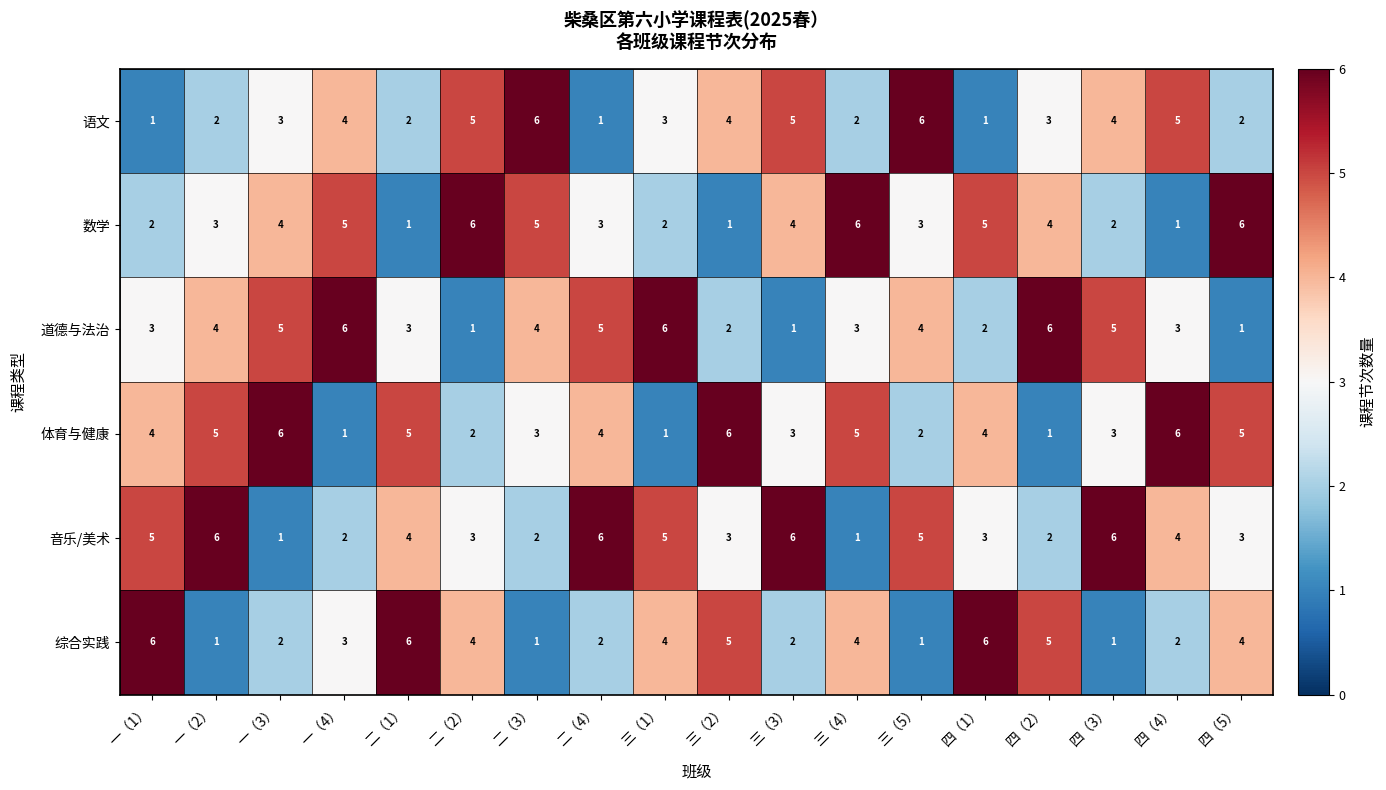

What is the spread (max minus min) of values at 三（2）?

5